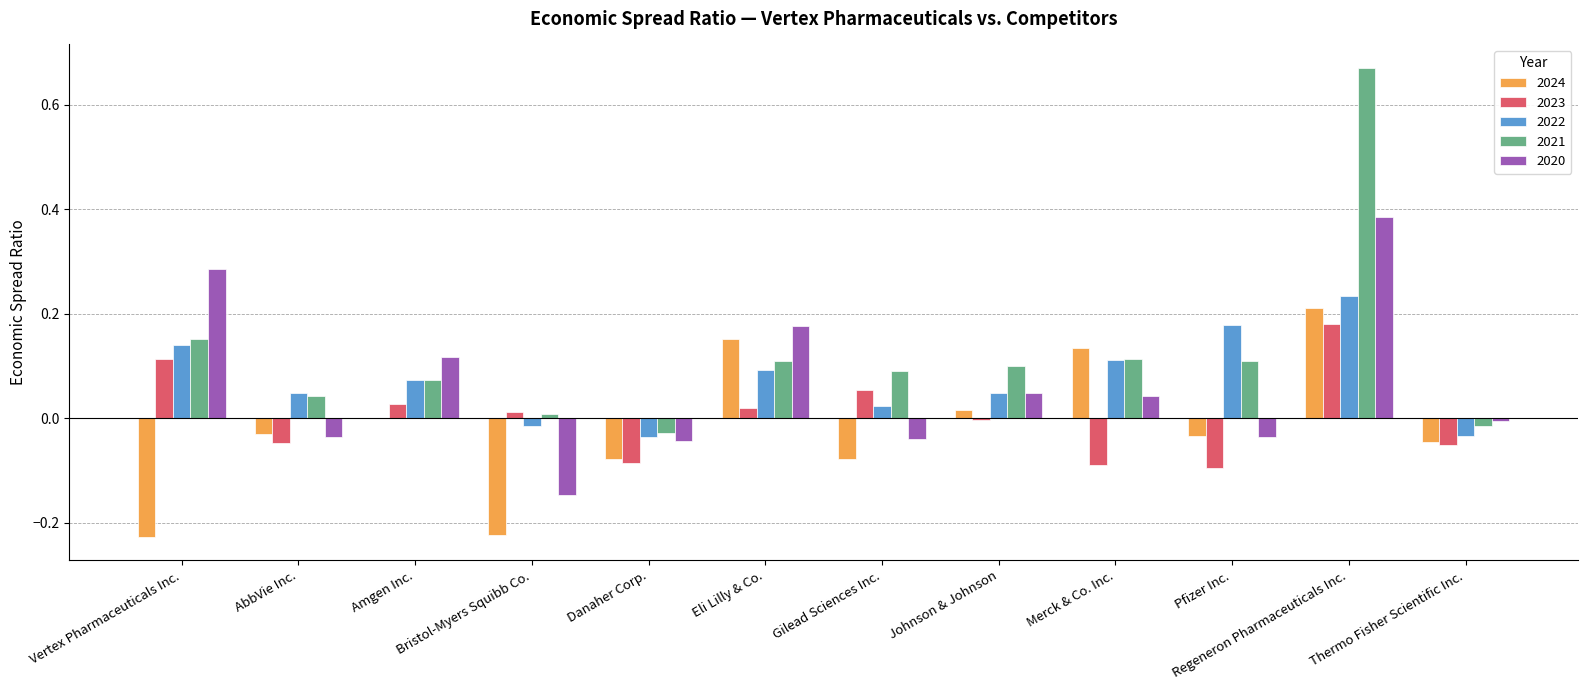

Is the value of 2021 at Gilead Sciences Inc. greater than the value of 2022 at Thermo Fisher Scientific Inc.?

Yes